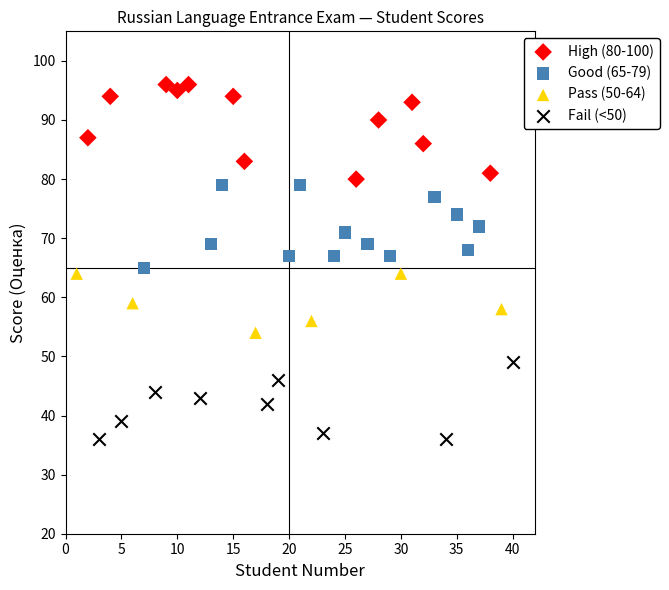

Which series contains the lowest Y value?

Fail (<50)